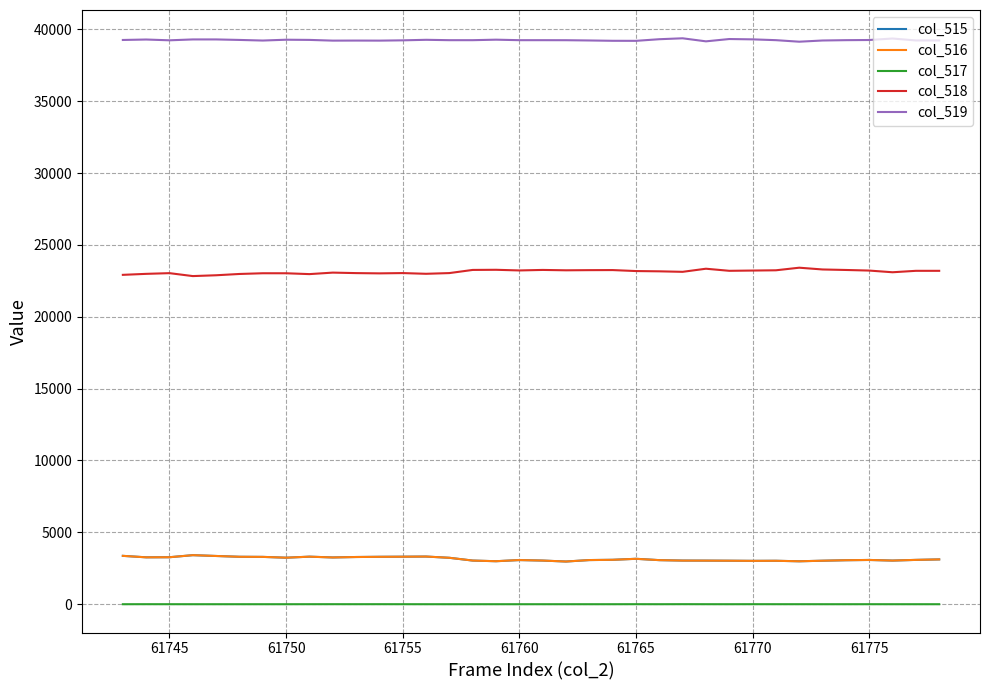

Which series has the largest total across all categories?

col_519